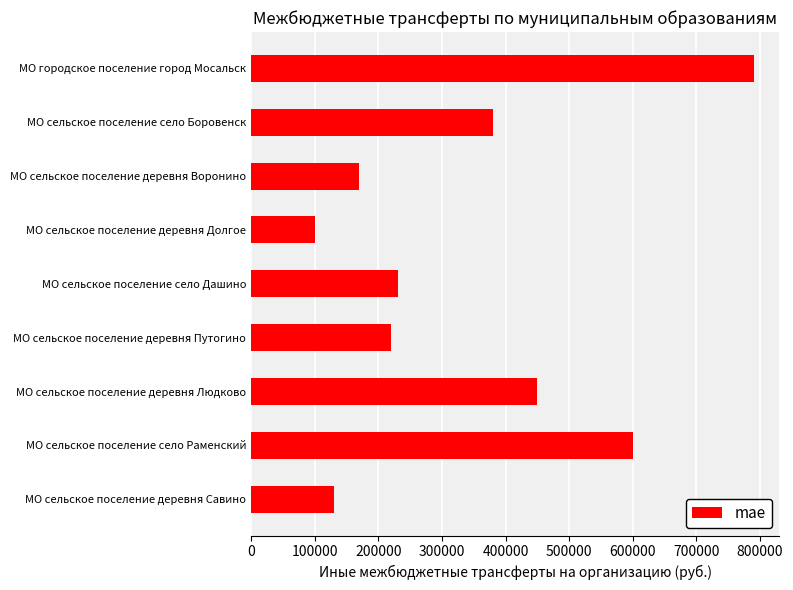

What is the value of the 1st bar from the top?

790888